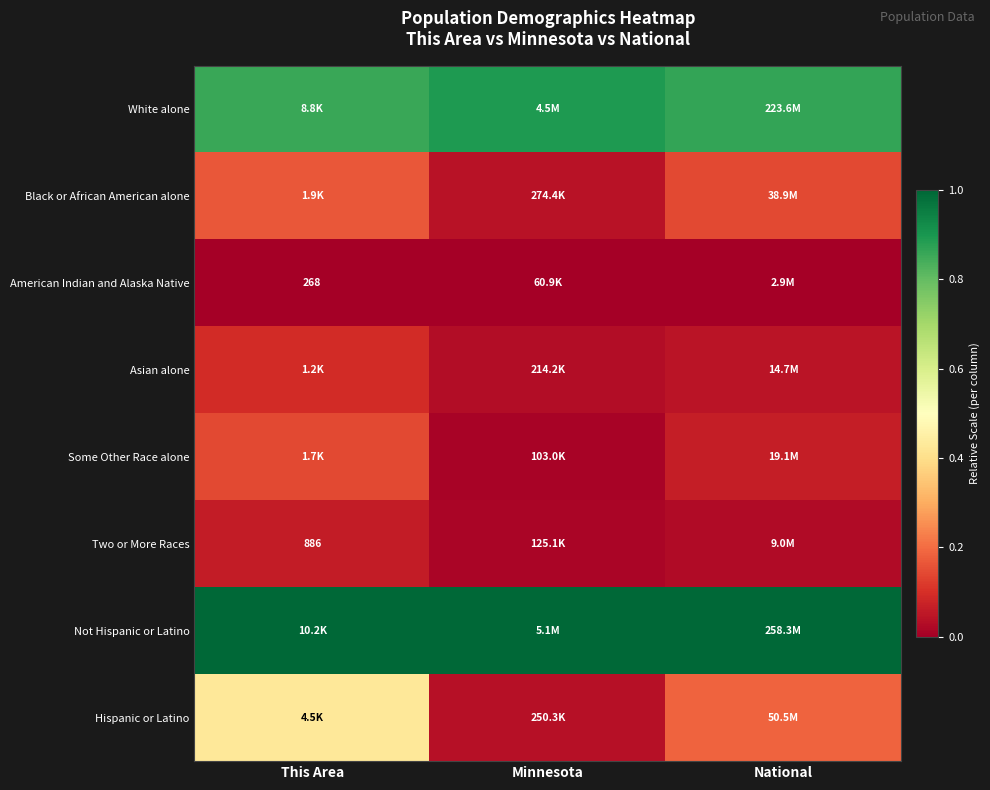

Which series has the largest total across all categories?

Not Hispanic or Latino